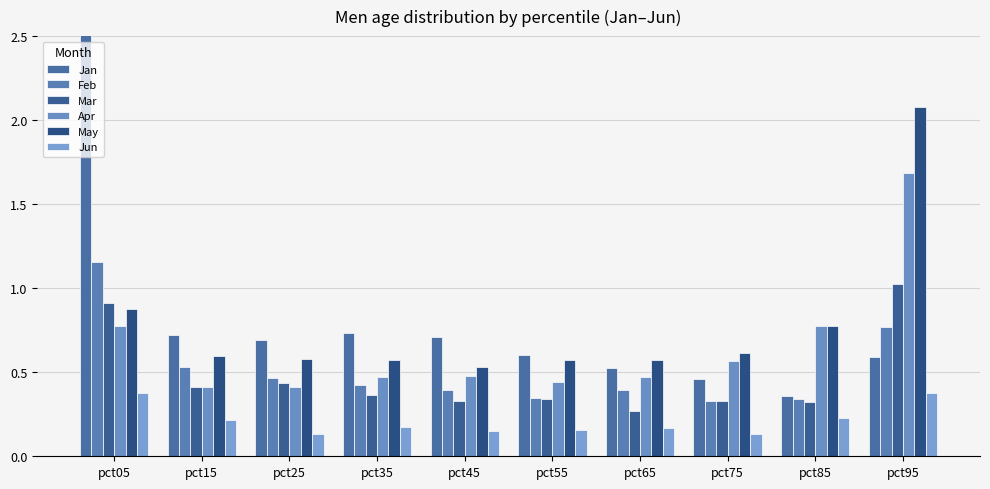

Rank the series by their maximum value, from highest to lowest.

Jan, May, Apr, Feb, Mar, Jun